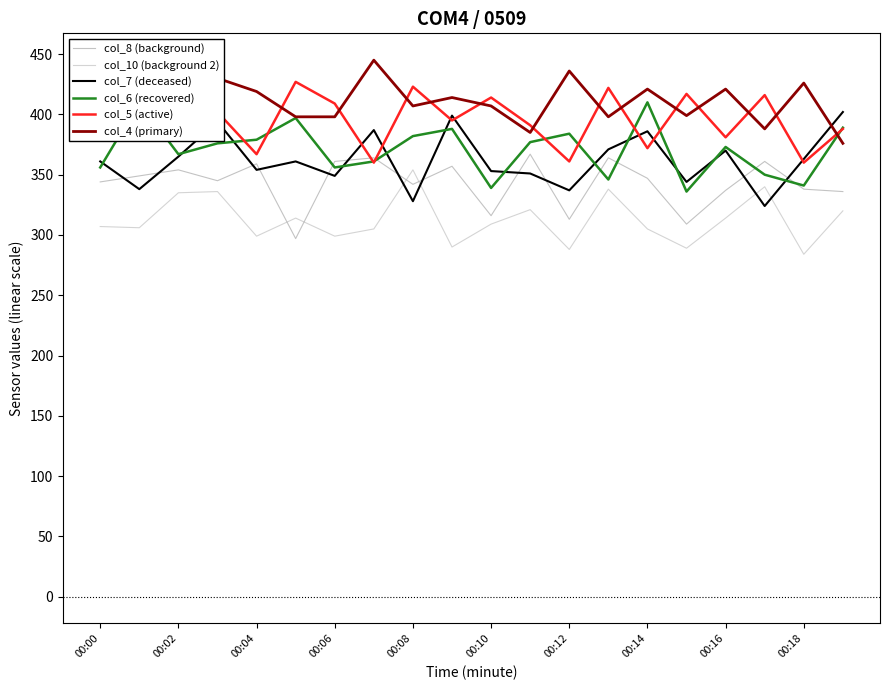

Where does the col_10 (background 2) series first go above 309?

00:02